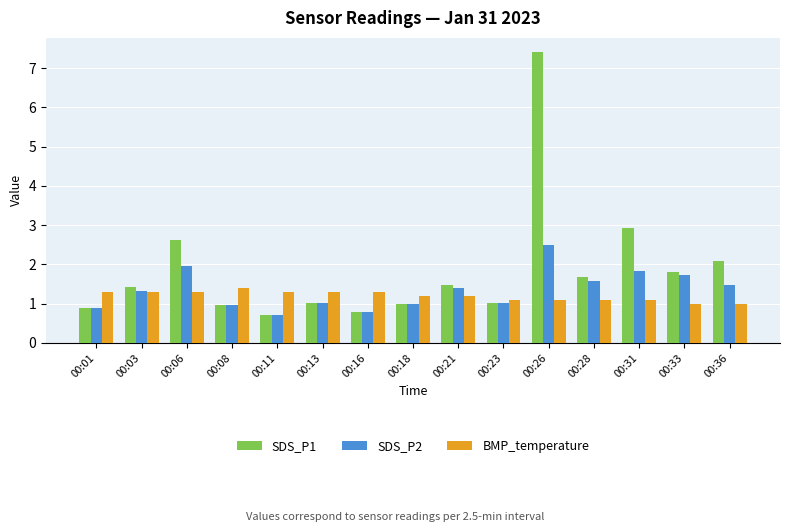

True or false: BMP_temperature has a value of 1.1 at 00:26.

True